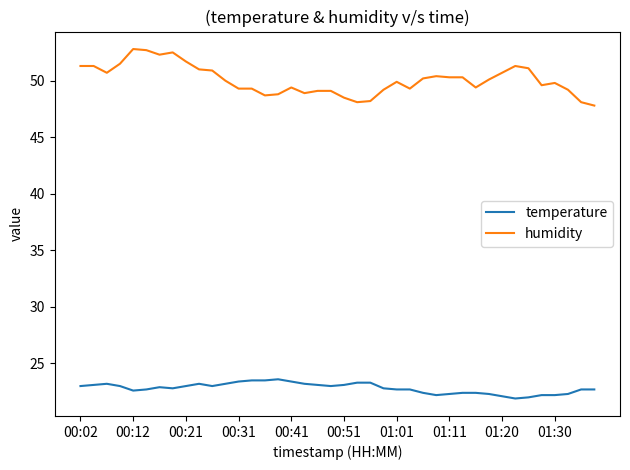

What is the difference between the maximum and minimum values in the humidity series?

5.0